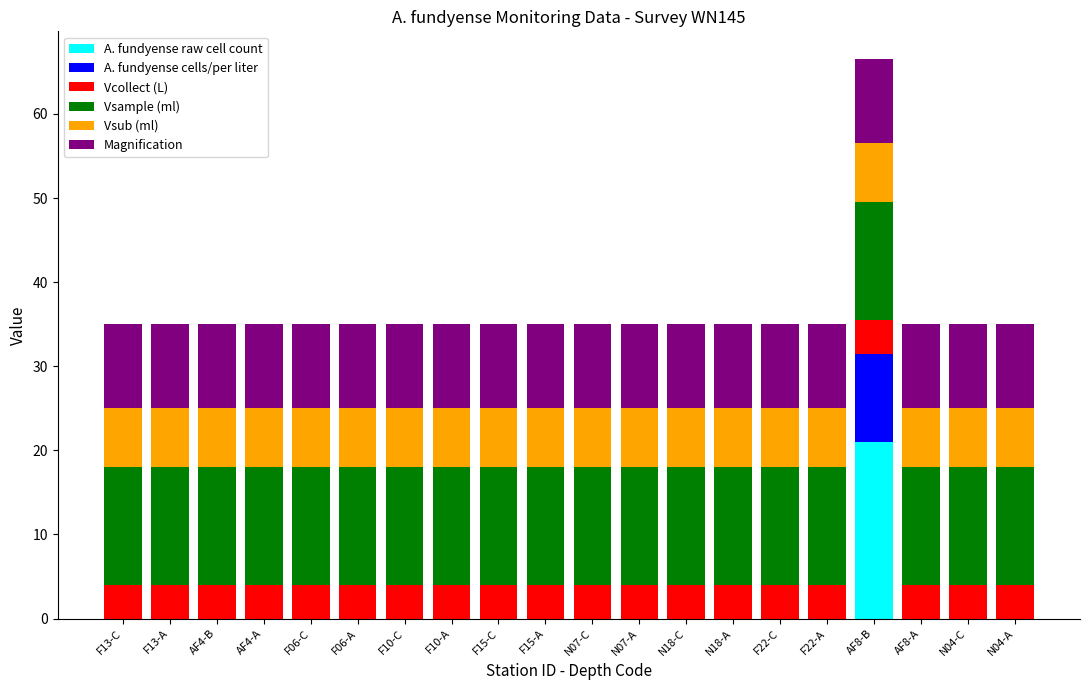

The value of A. fundyense raw cell count at N07-A is -6.6. True or false?

False